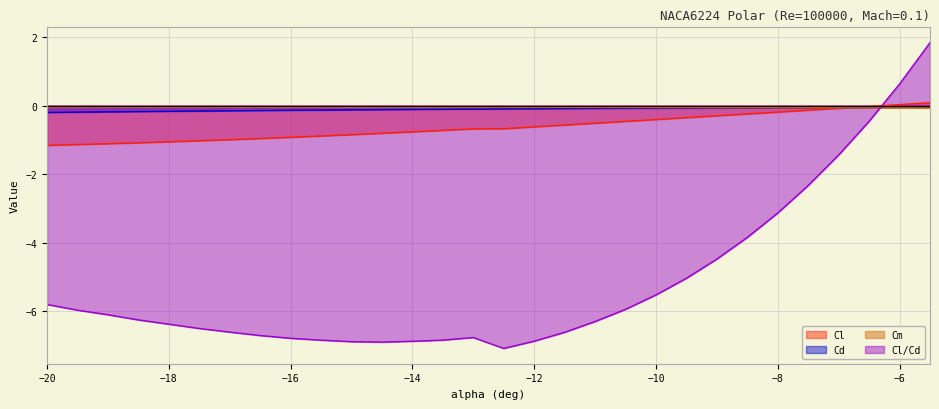

Which series has the largest total across all categories?

Cm